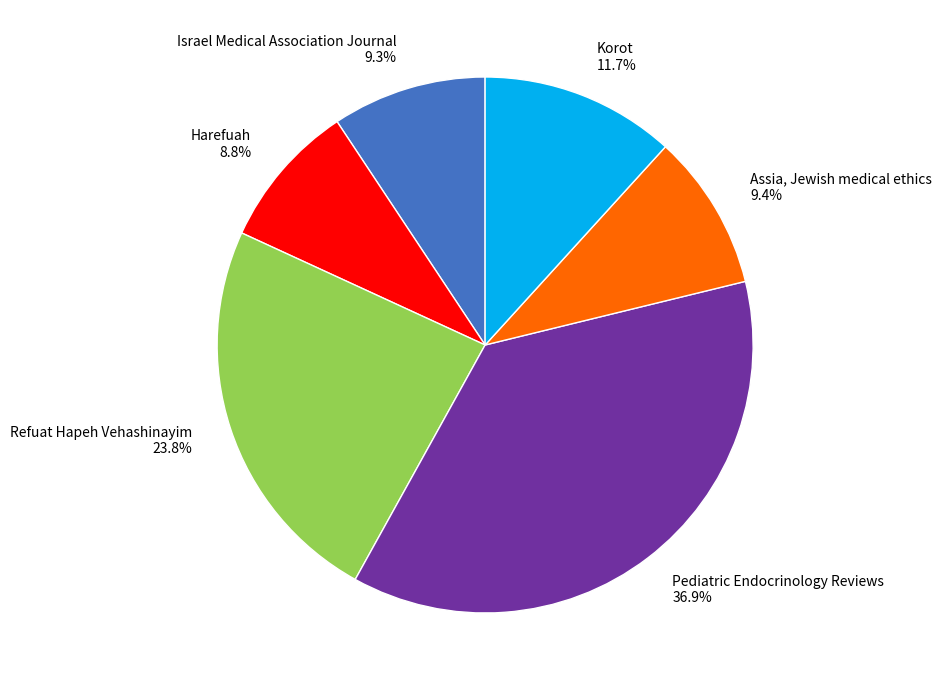

Between Israel Medical Association Journal and Refuat Hapeh Vehashinayim, which is larger?

Refuat Hapeh Vehashinayim